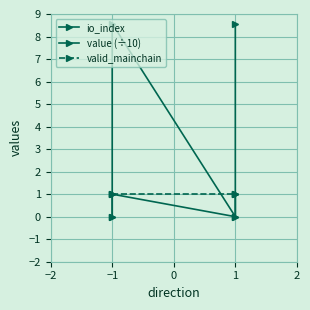

What is the label of the 4th point from the left?

1